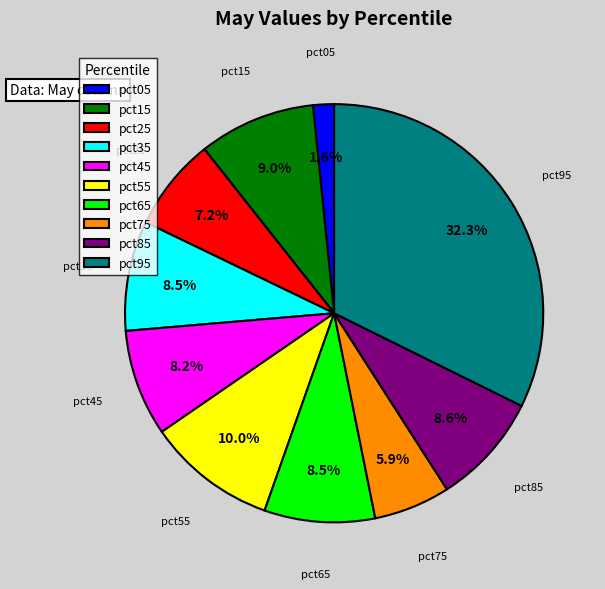

Is there any slice that represents more than half of the pie?

No